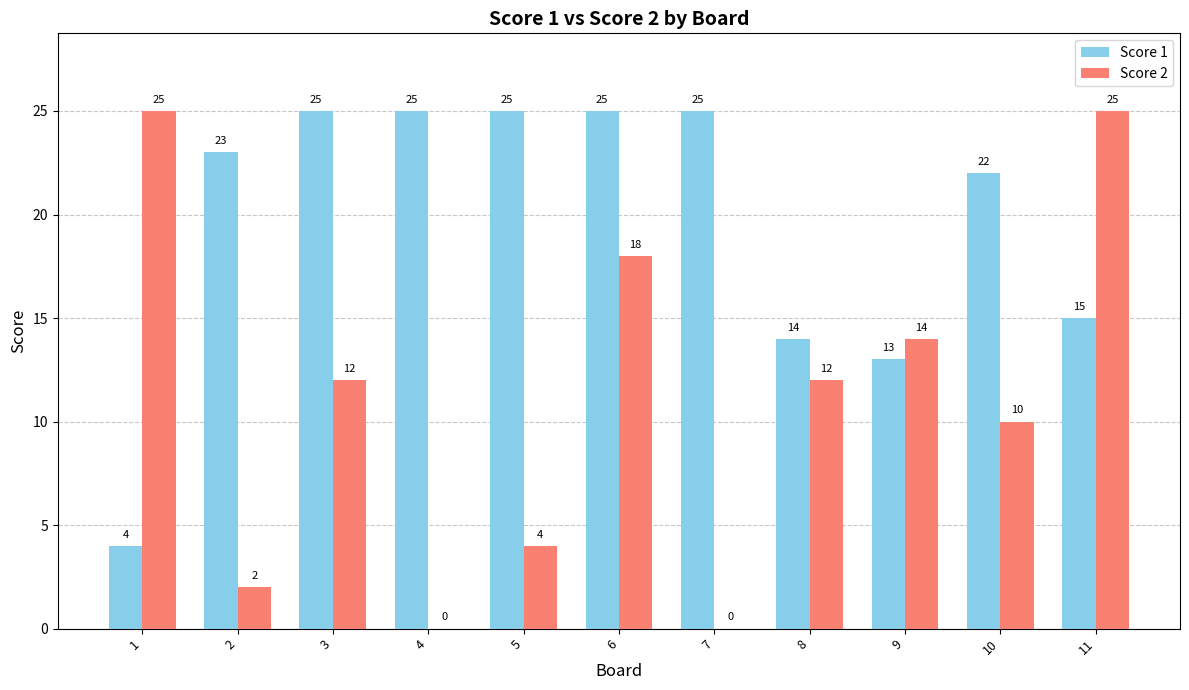

What is the highest value of the Score 1 series?

25